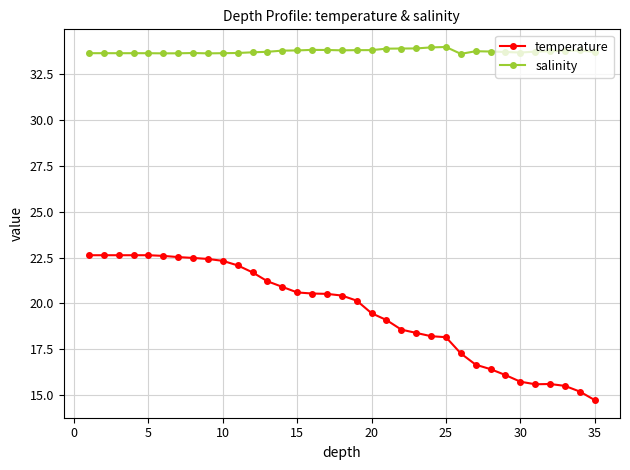

What is the minimum value shown in the chart?

14.7